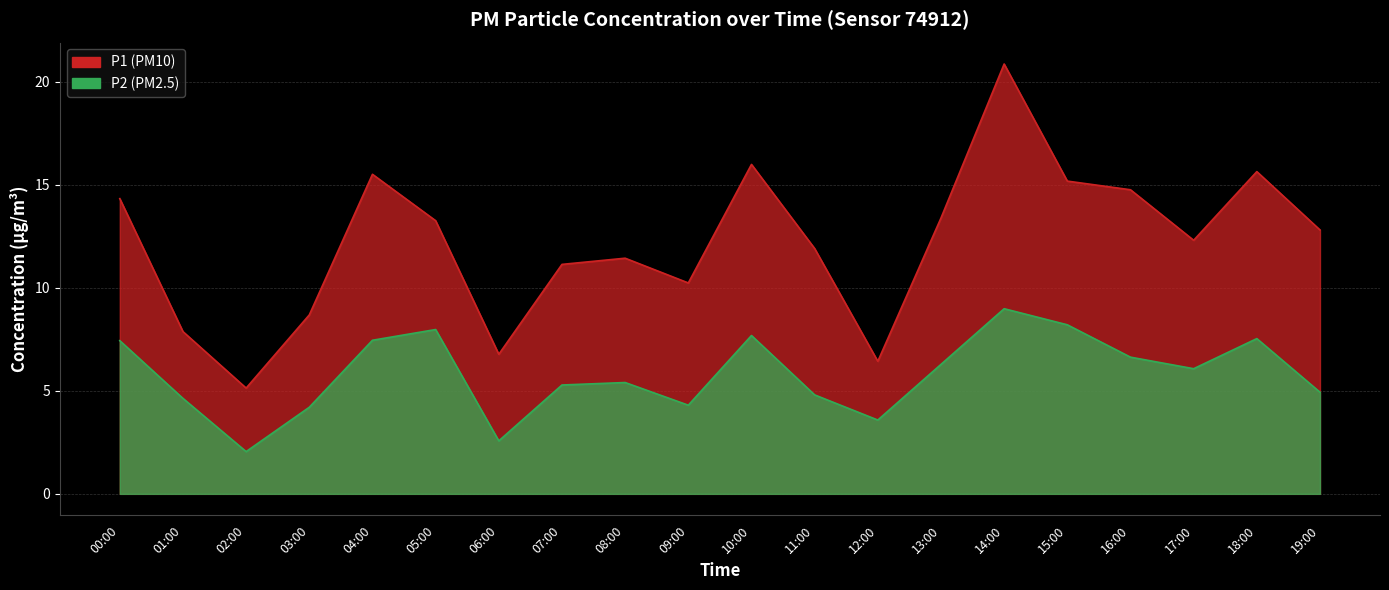

At which label is P1 closest to 12?

11:00